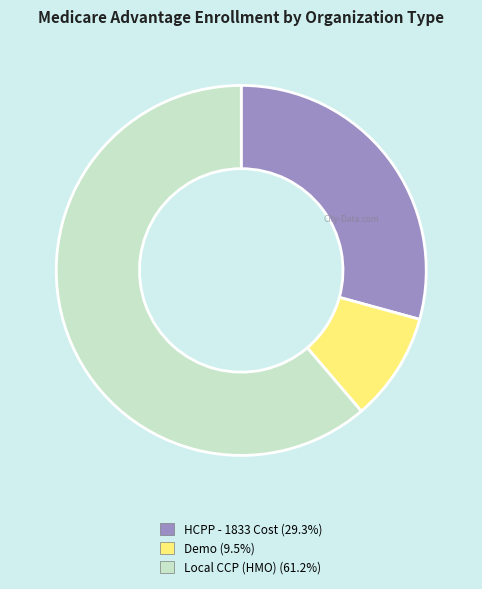

Does any single category account for the majority?

Yes